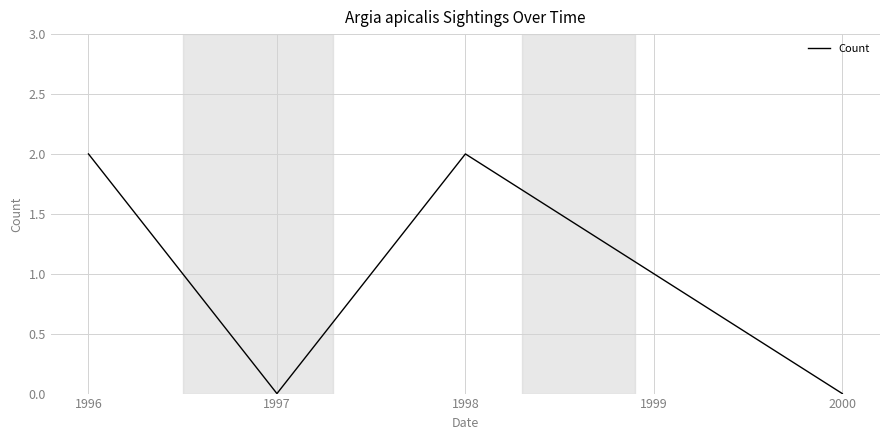

What is the change in value from 1999 to 2000?

-1